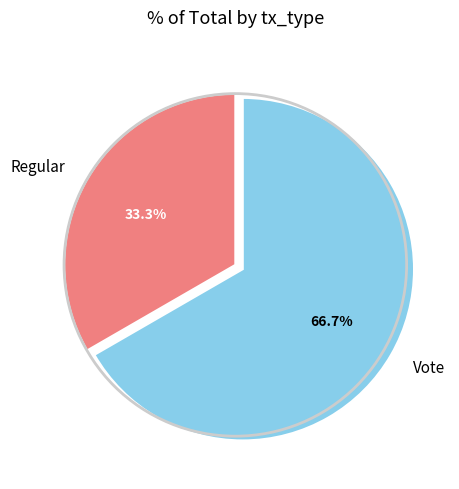

To the nearest percent, what portion does Regular represent?

33%